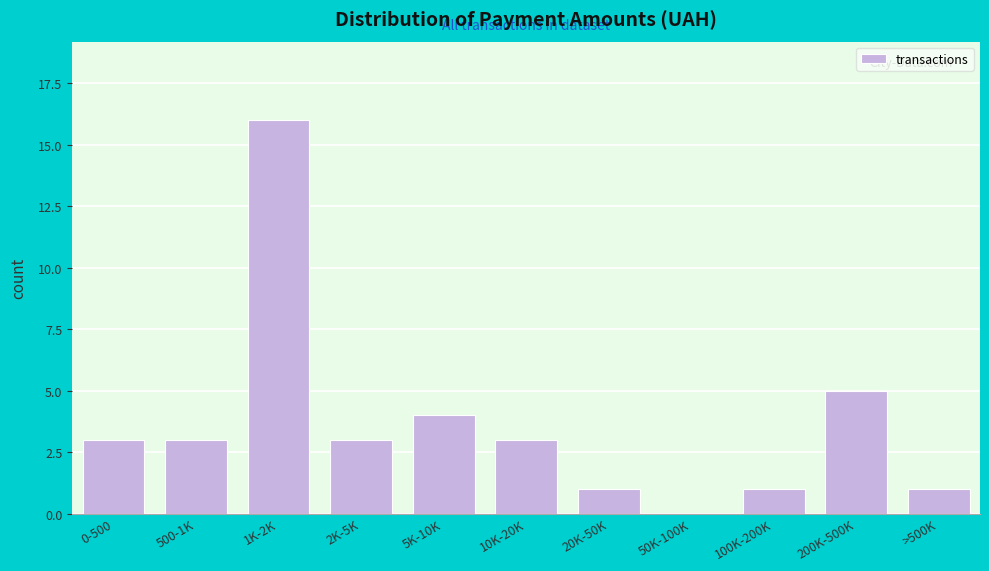

Reading left to right, transcribe all the data shown in this chart.

0-500=3	500-1K=3	1K-2K=16	2K-5K=3	5K-10K=4	10K-20K=3	20K-50K=1	50K-100K=0	100K-200K=1	200K-500K=5	>500K=1